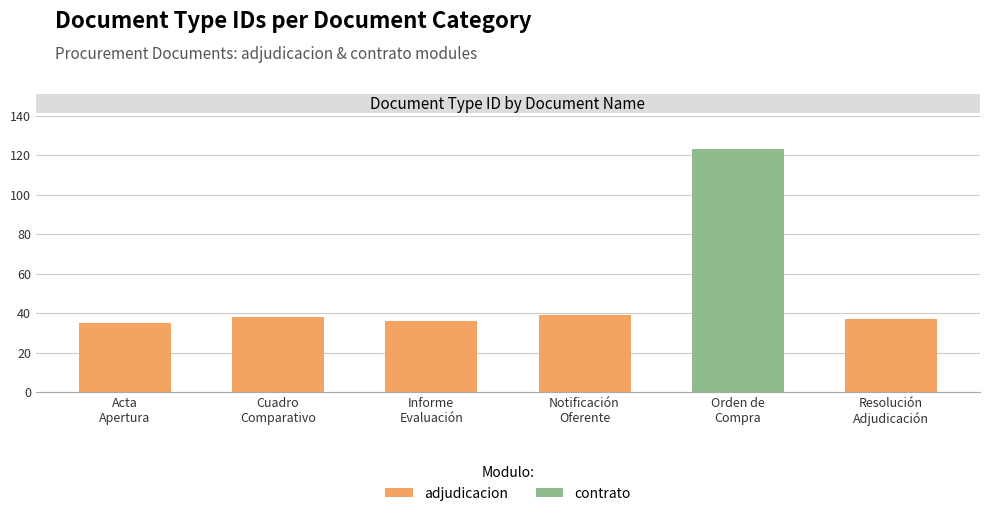

What is the sum of all values?

308